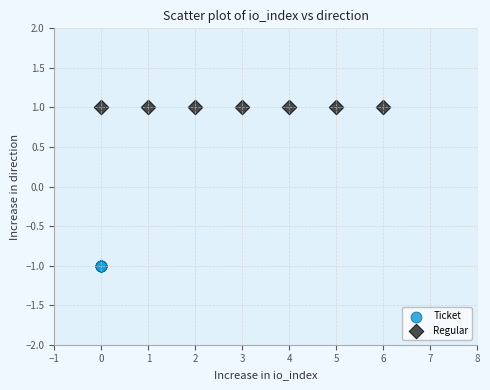

What are all the series names shown in the legend?

Ticket, Regular